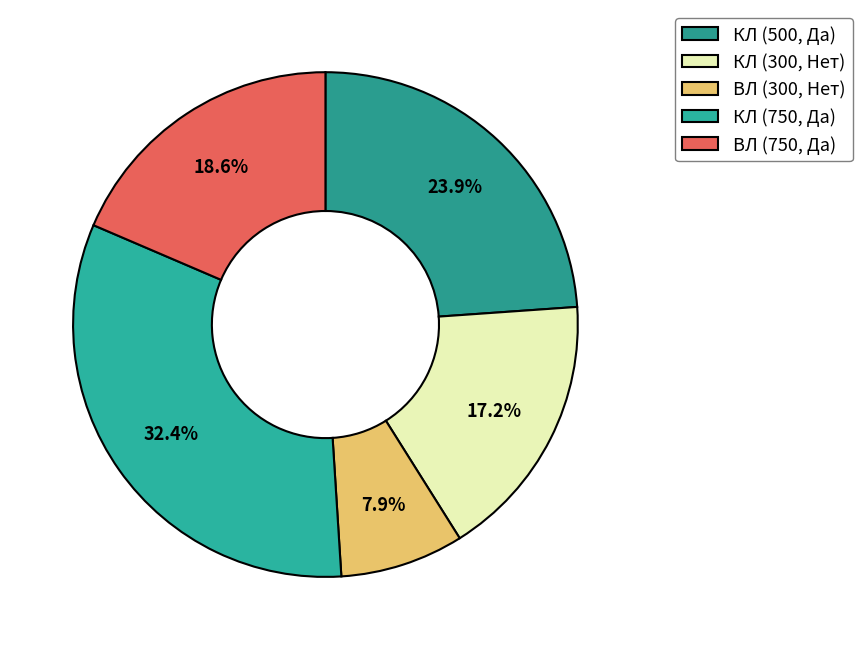

How many slices are in this pie chart?

5